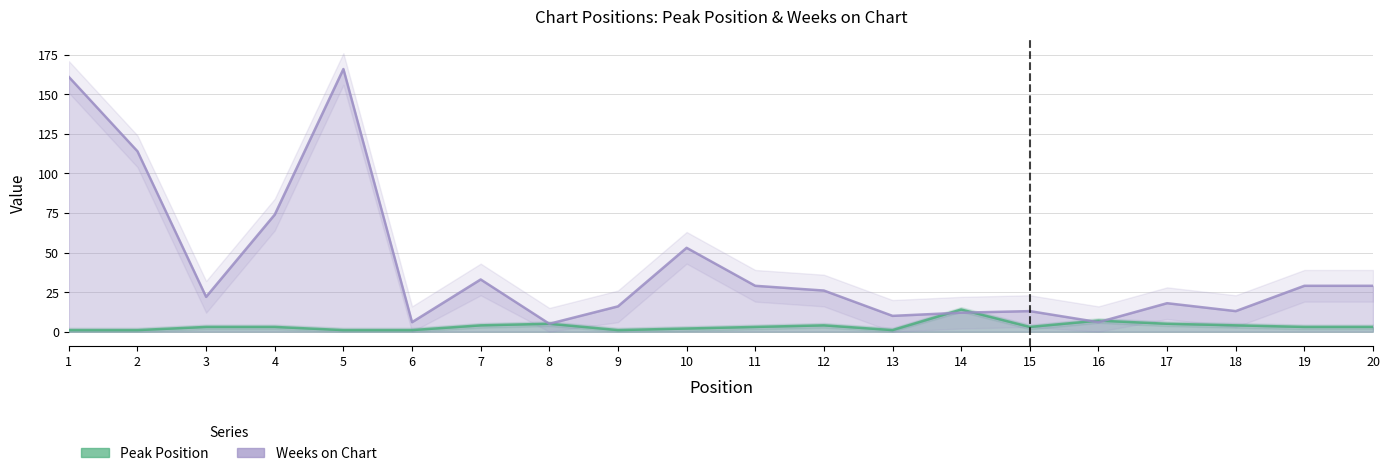

Reading left to right, transcribe all the data shown in this chart.

Peak Position: 1=1	2=1	3=3	4=3	5=1	6=1	7=4	8=5	9=1	10=2	11=3	12=4	13=1	14=14	15=3	16=7	17=5	18=4	19=3	20=3
Weeks on Chart: 1=161	2=114	3=22	4=74	5=166	6=6	7=33	8=5	9=16	10=53	11=29	12=26	13=10	14=12	15=13	16=6	17=18	18=13	19=29	20=29